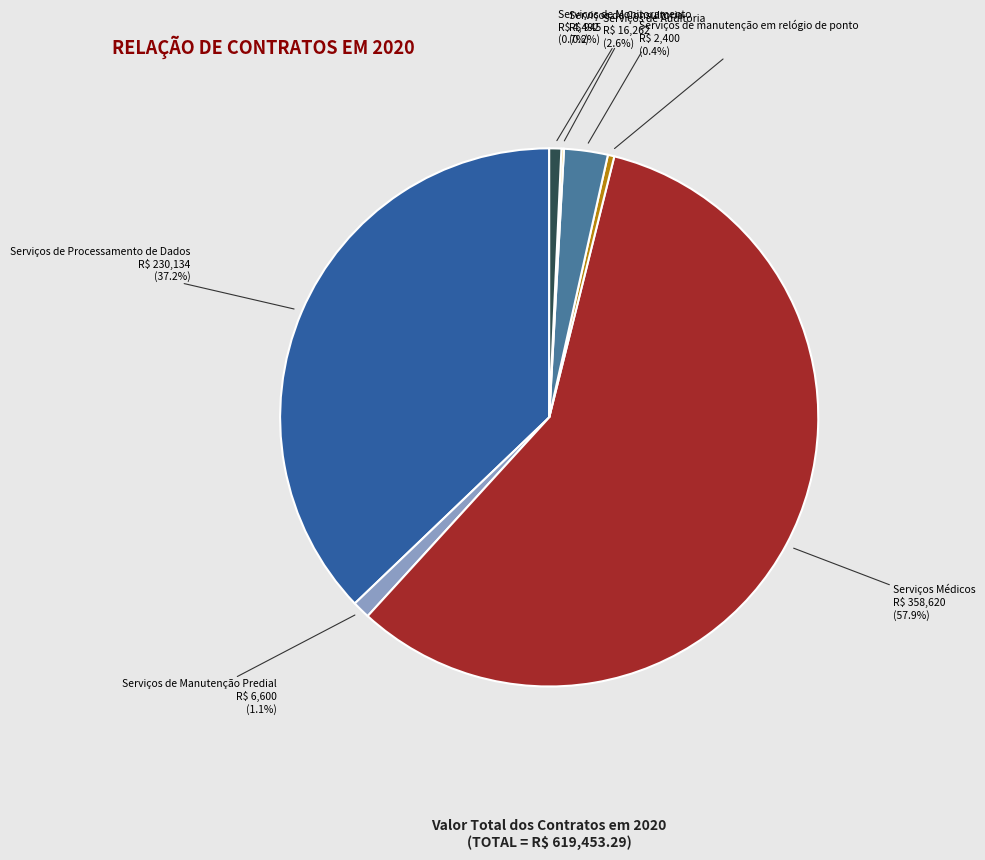

Does any single category account for the majority?

Yes